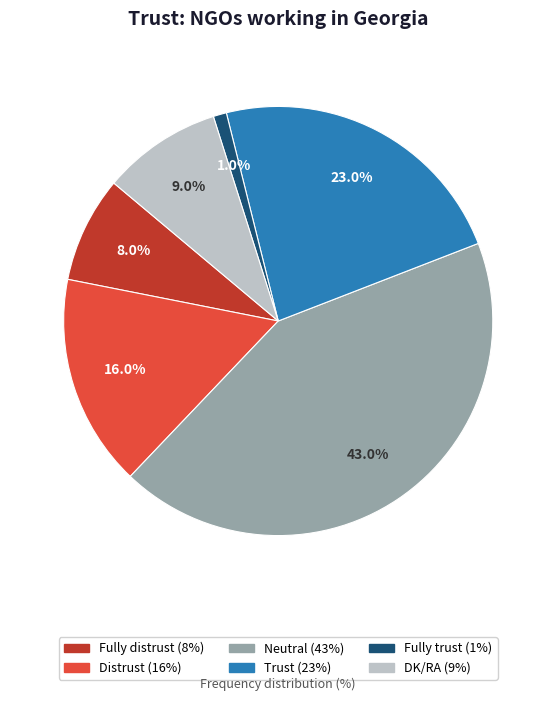

To the nearest percent, what is the combined percentage of Fully trust and Fully distrust?

9%